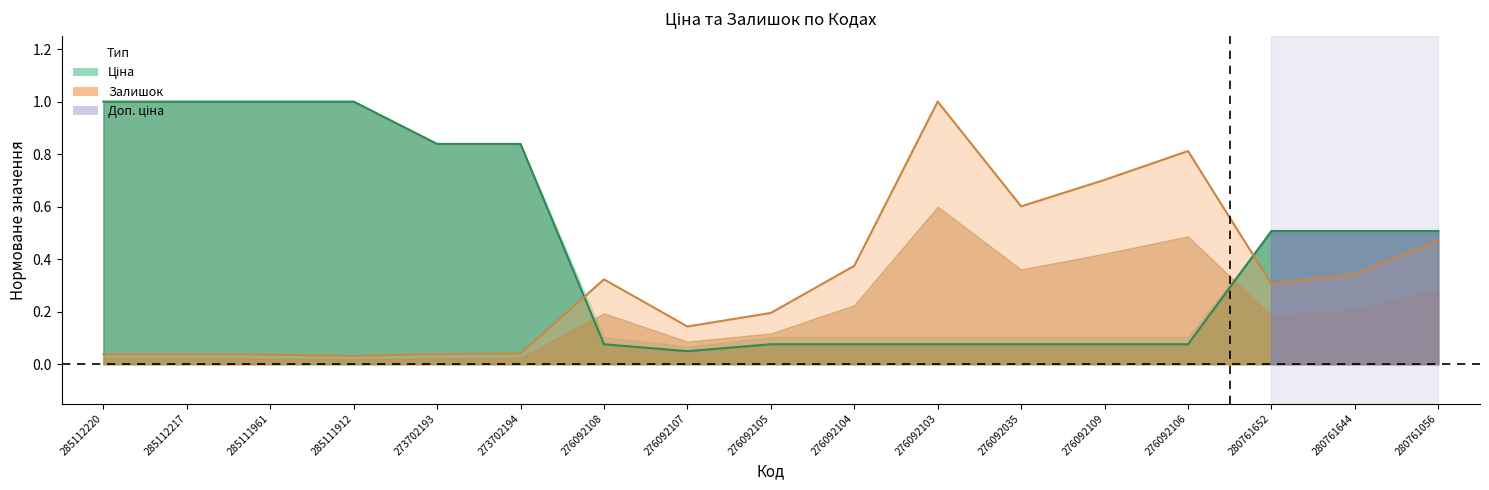

What is the average value of the Ціна series?

0.5